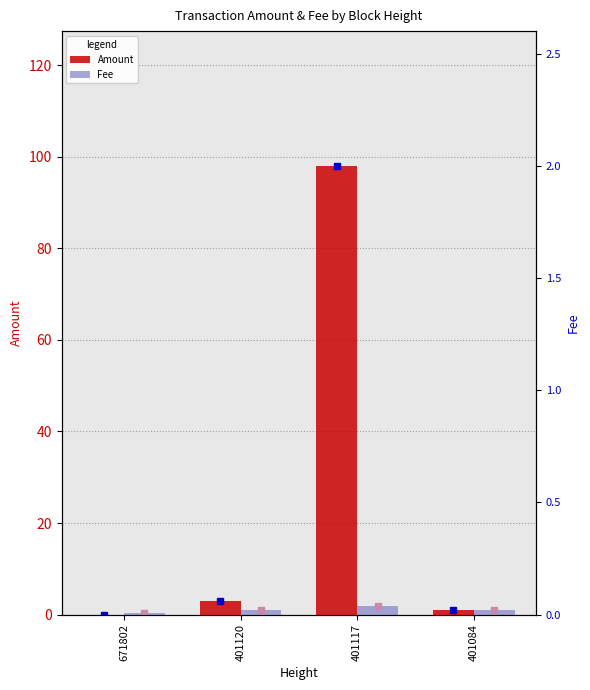

What is the value of the Fee bar at the 1st from the left?

0.4